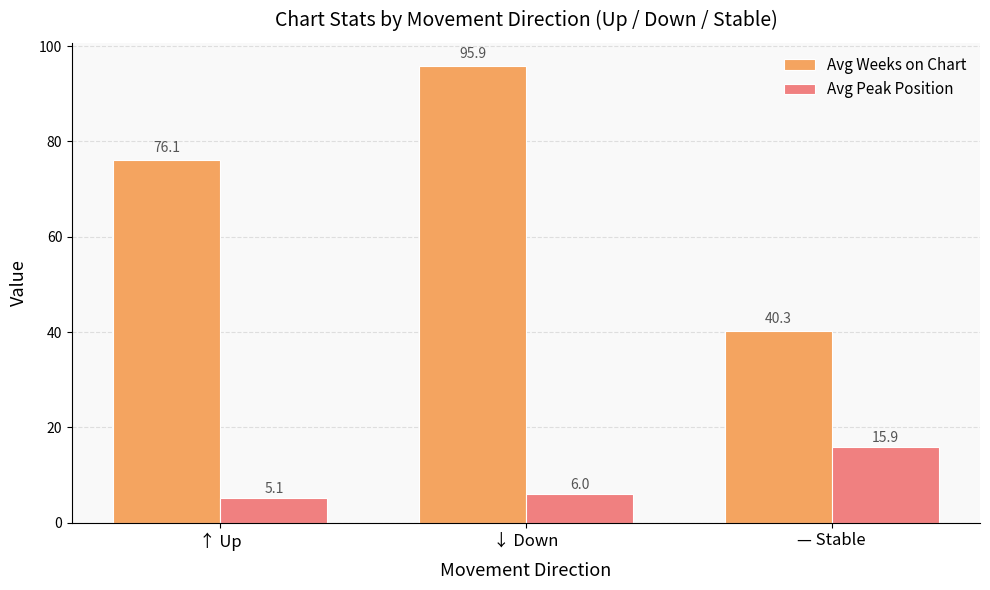

What is the highest value of the Avg Peak Position series?

15.9